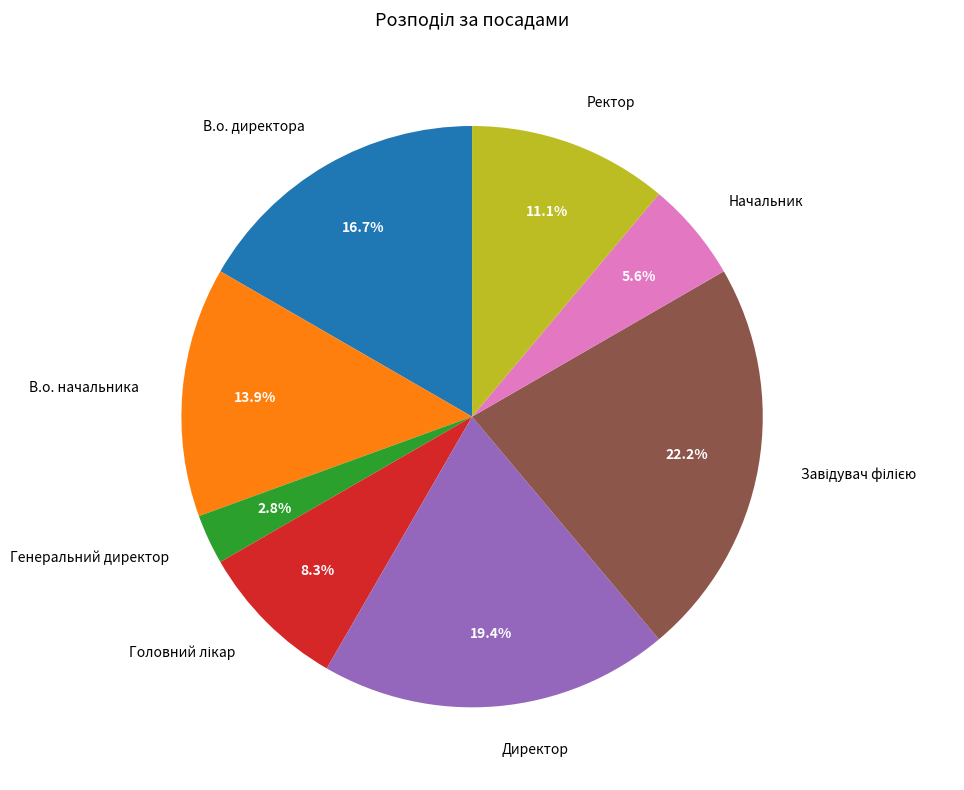

Between В.о. директора and Генеральний директор, which is larger?

В.о. директора